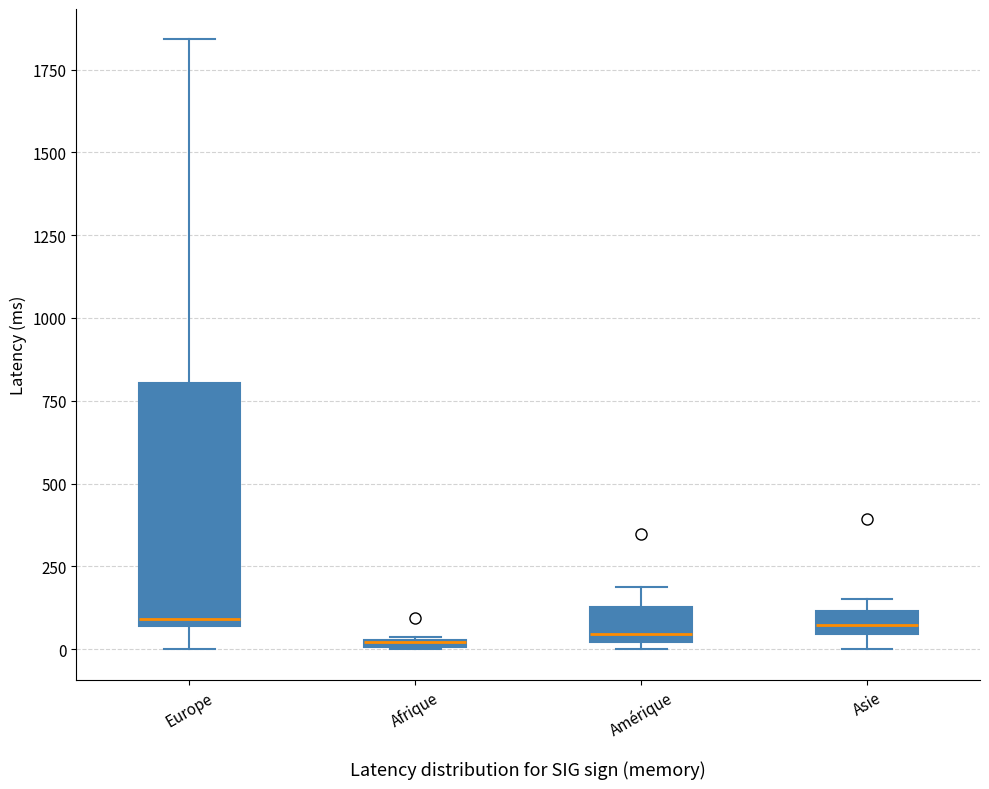

Comparing the boxes themselves (not the whiskers), which one is the tallest?

Europe